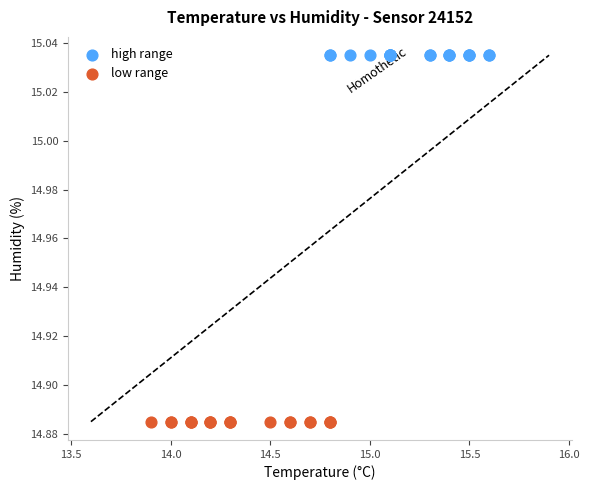

Which series contains the lowest Y value?

low range